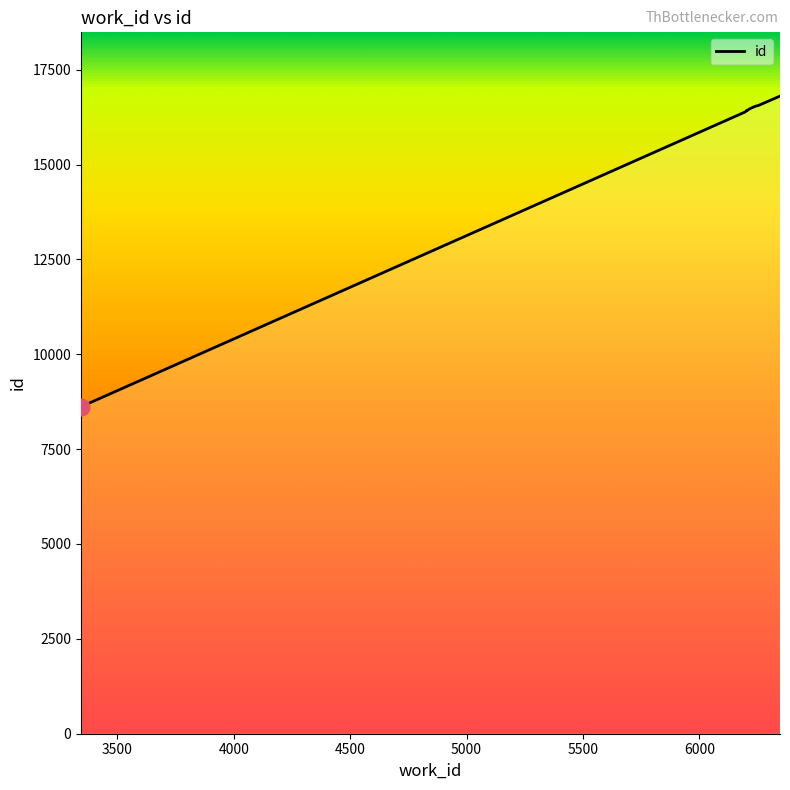

The chart shows a value of 16385 at 6196. True or false?

True